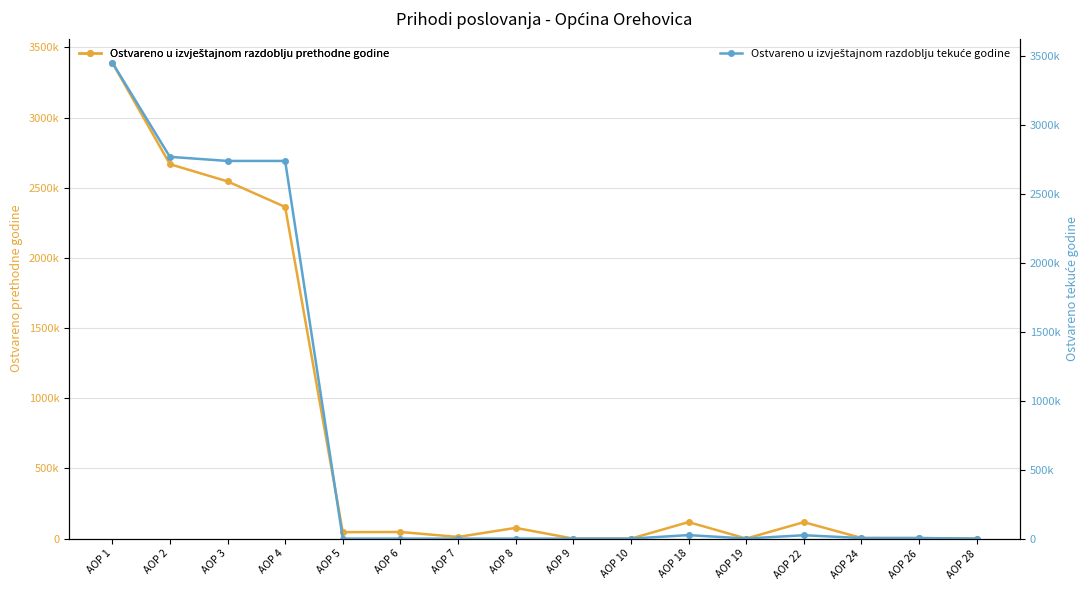

What is the difference between the Ostvareno u izvještajnom razdoblju prethodne godine values at AOP 9 and AOP 4?

2363199